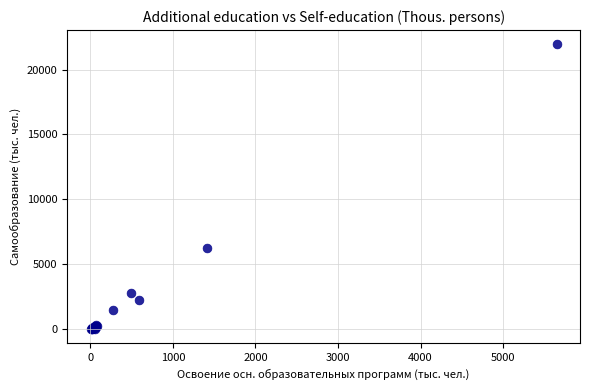

What Y value in the scatter plot is closest to 10974?

6254.6